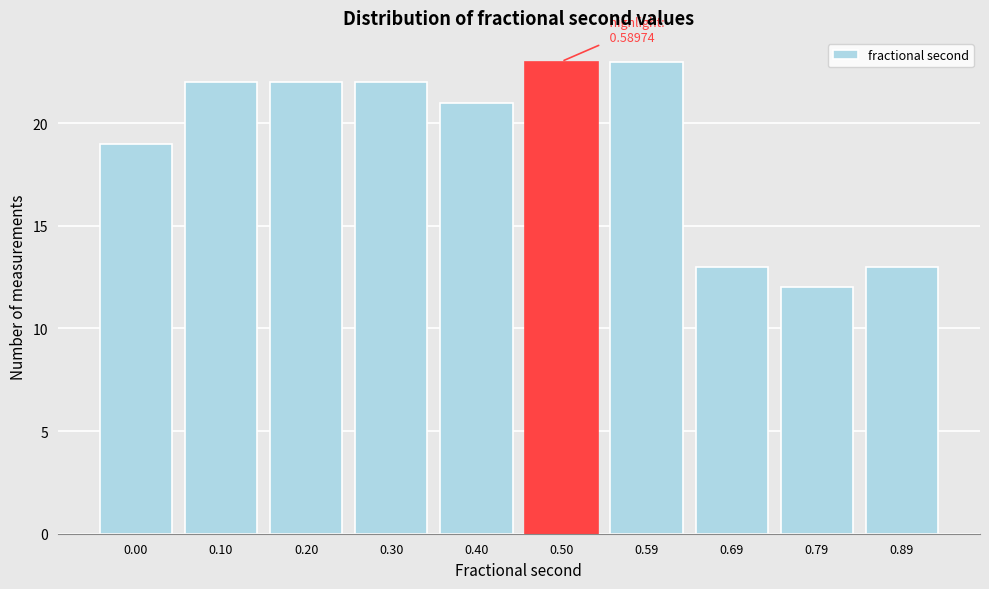

Reading right to left, extract all data points from this chart.

0.89=13	0.79=12	0.69=13	0.59=23	0.50=23	0.40=21	0.30=22	0.20=22	0.10=22	0.00=19